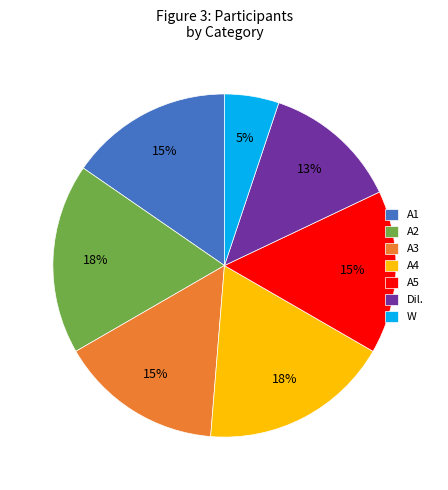

Between W and A4, which is larger?

A4